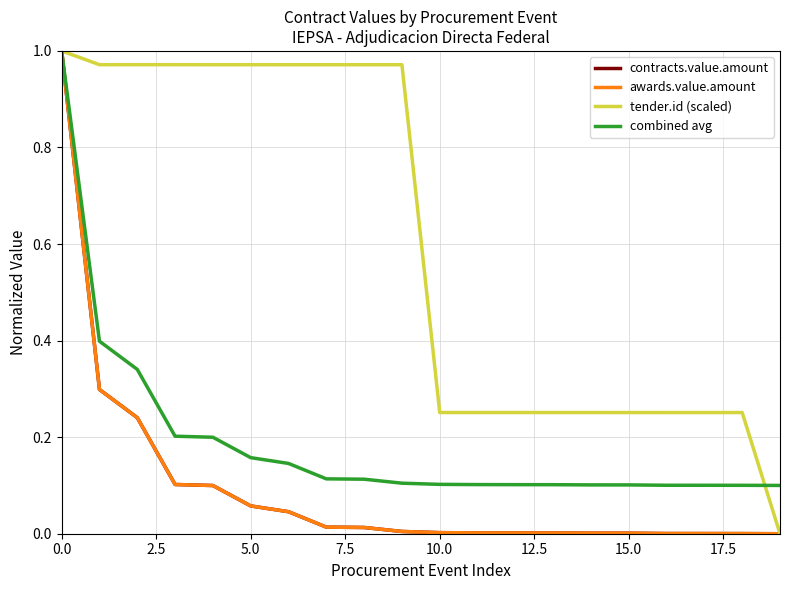

Reading left to right, what are all the values shown in this chart?

contracts.value.amount: 1.0	0.3	0.2	0.1	0.1	0.1	0.0	0.0	0.0	0.0	0.0	0.0	0.0	0.0	0.0	0.0	0.0	0.0	0.0	0.0
awards.value.amount: 1.0	0.3	0.2	0.1	0.1	0.1	0.0	0.0	0.0	0.0	0.0	0.0	0.0	0.0	0.0	0.0	0.0	0.0	0.0	0.0
tender.id (scaled): 1.0	1.0	1.0	1.0	1.0	1.0	1.0	1.0	1.0	1.0	0.3	0.3	0.3	0.3	0.3	0.3	0.3	0.3	0.3	0.0
combined avg: 1.0	0.4	0.3	0.2	0.2	0.2	0.1	0.1	0.1	0.1	0.1	0.1	0.1	0.1	0.1	0.1	0.1	0.1	0.1	0.1